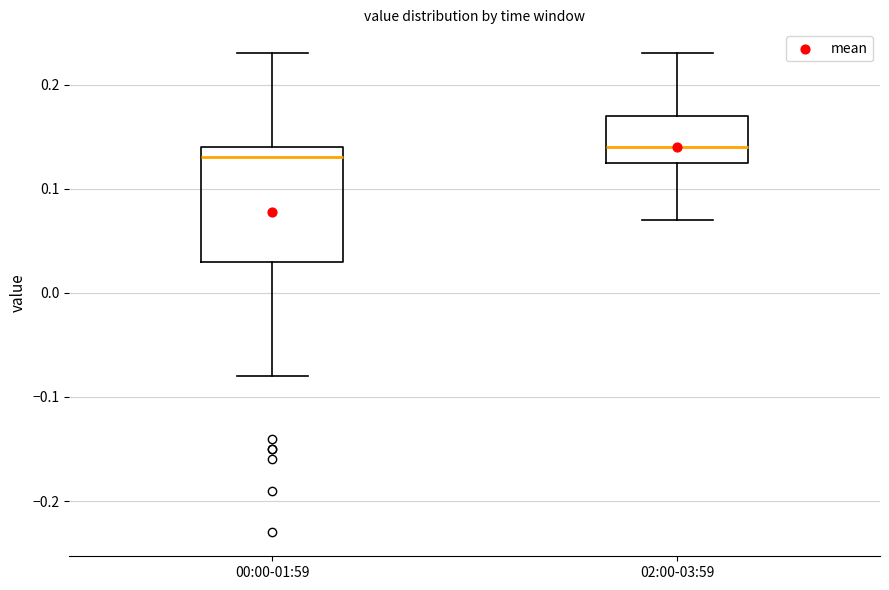

Reading left to right, read every box against the y-axis: the position of its median line, the range the box covers, and the ends of its whiskers. The values are not printed on the chart, so give them approximately, as read against the axis.

00:00-01:59: median 0.13, box 0.03 to 0.14, whiskers -0.08 to 0.23
02:00-03:59: median 0.14, box 0.13 to 0.17, whiskers 0.07 to 0.23